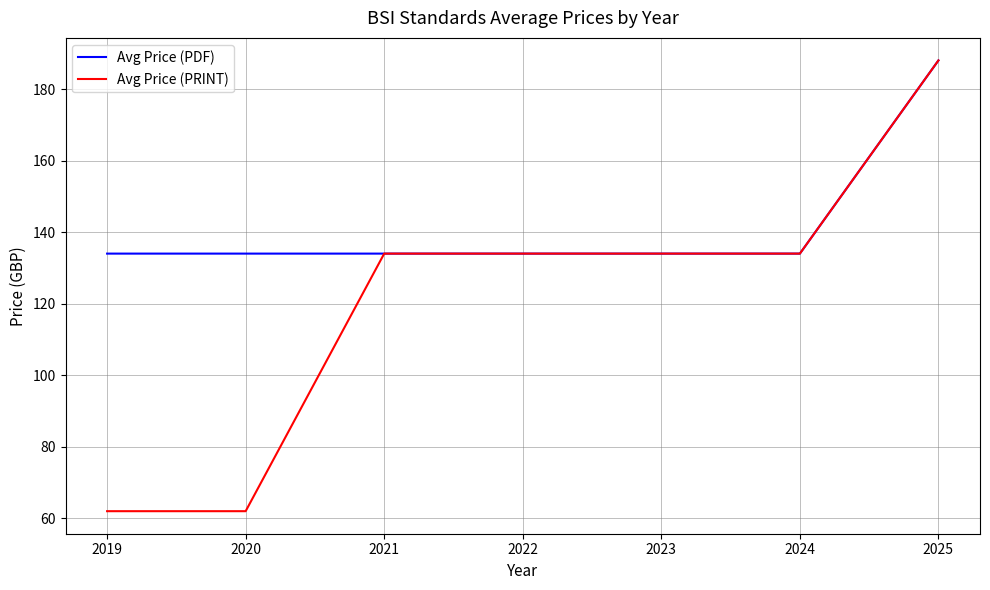

What is the total value across all series at 2024?

268